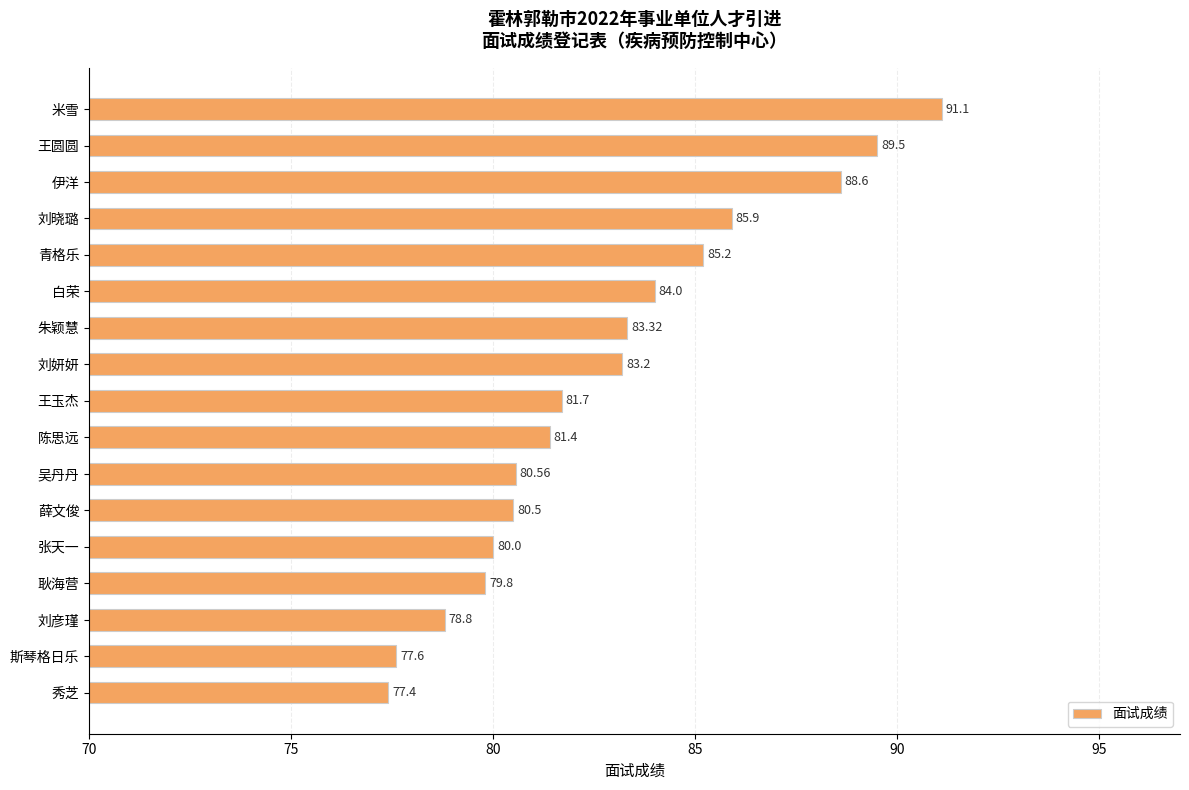

What is the maximum value shown in the chart?

91.1